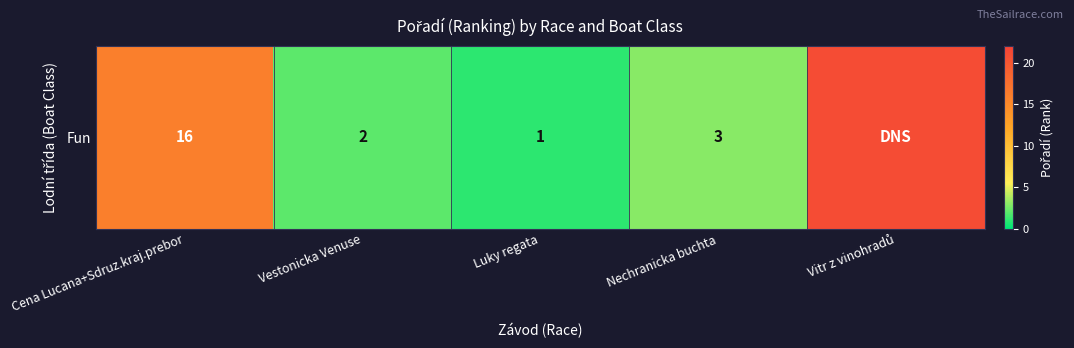

What is the difference between the maximum and minimum values?

20